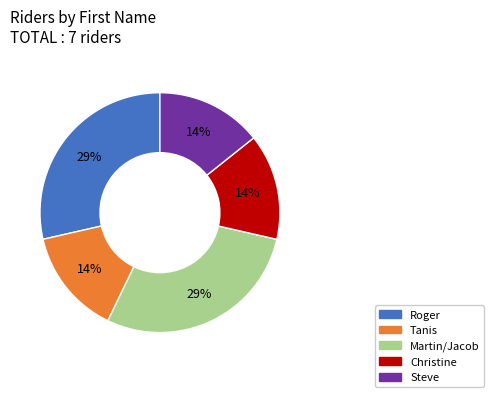

Combined, do Tanis and Martin/Jacob account for over 50%?

No